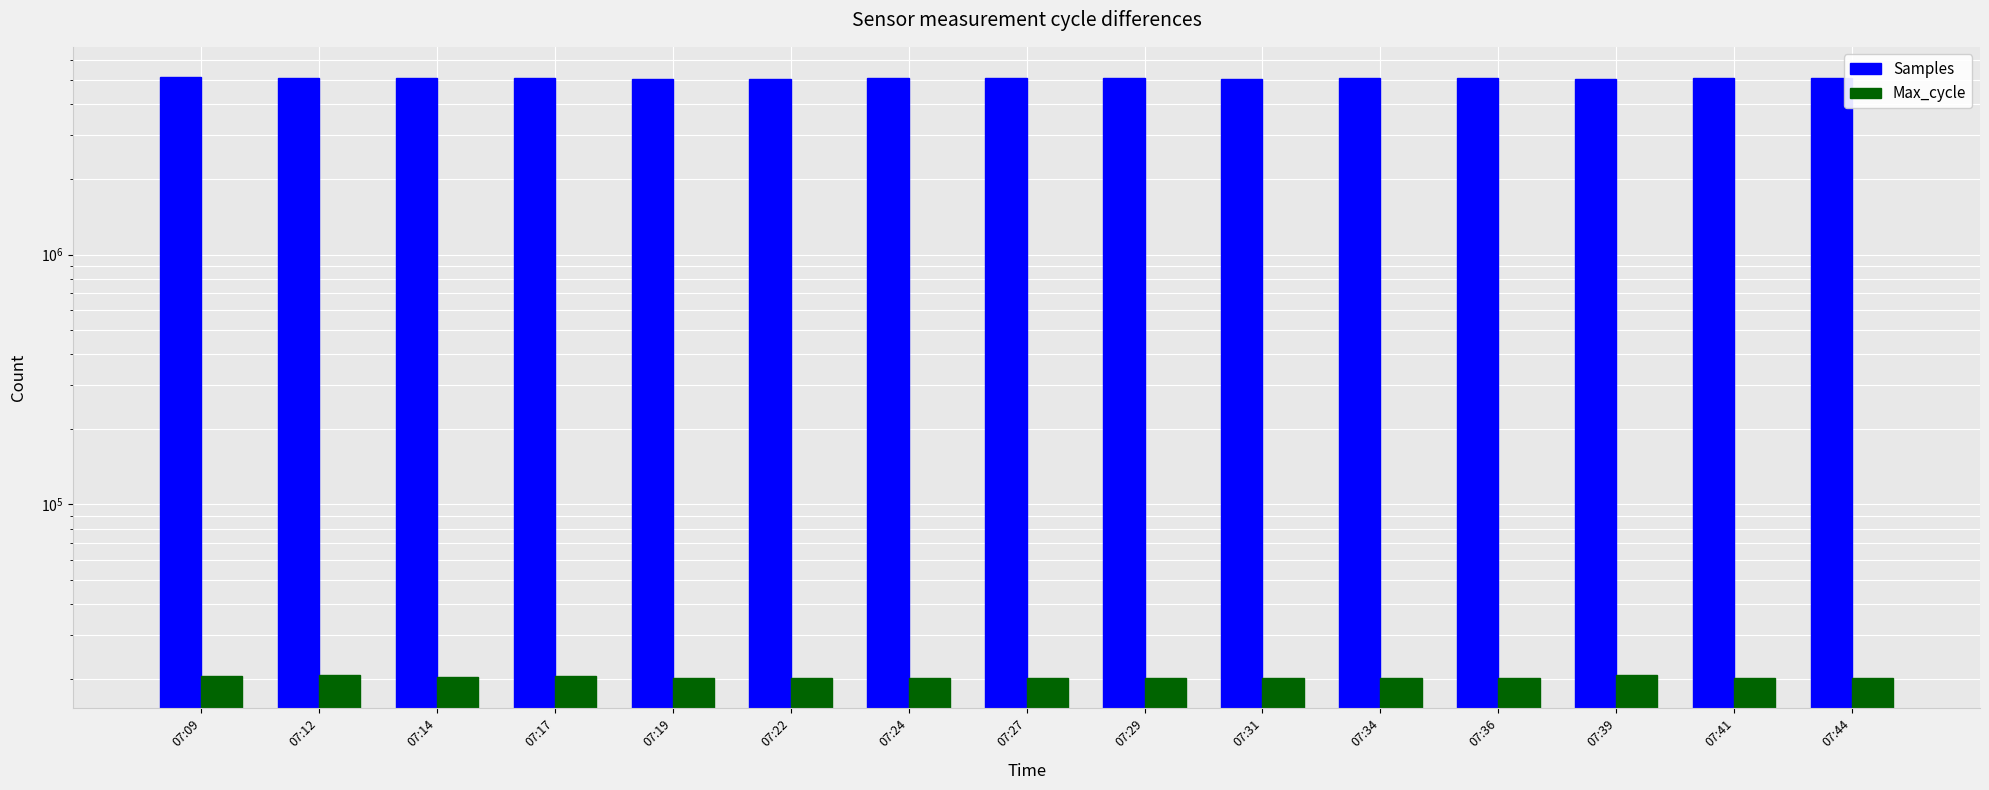

What is the sum of the Max_cycle values at 07:22 and 07:17?

40855